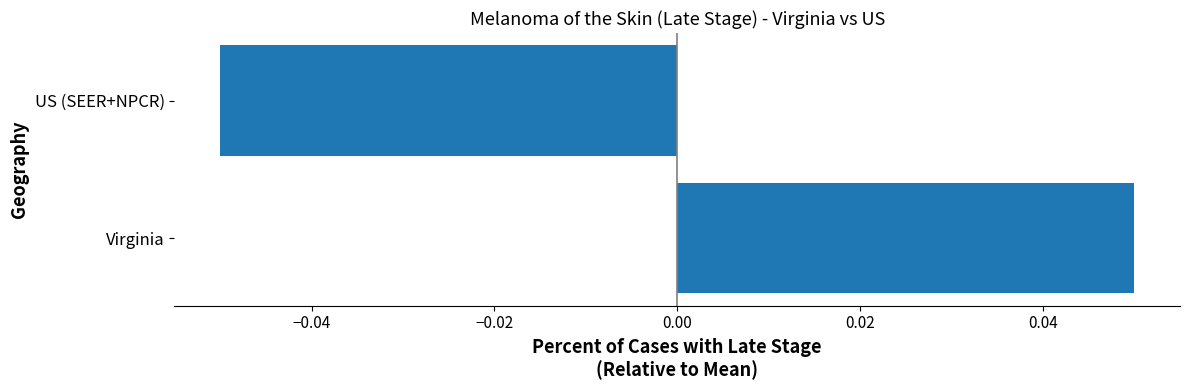

List the labels in order of value, smallest first.

US (SEER+NPCR), Virginia